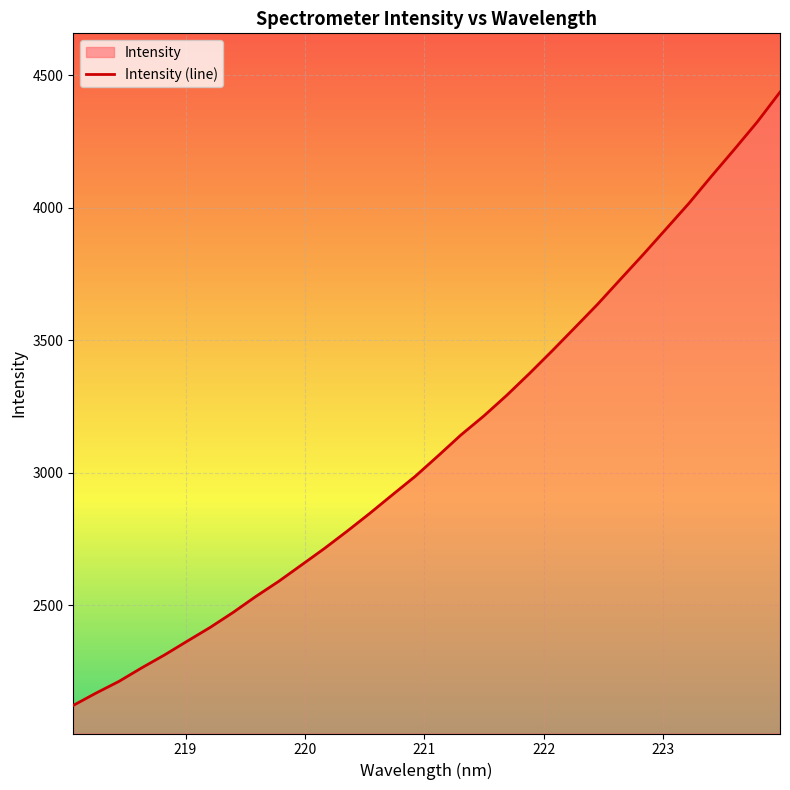

What is the difference between the maximum and minimum values?

2314.3